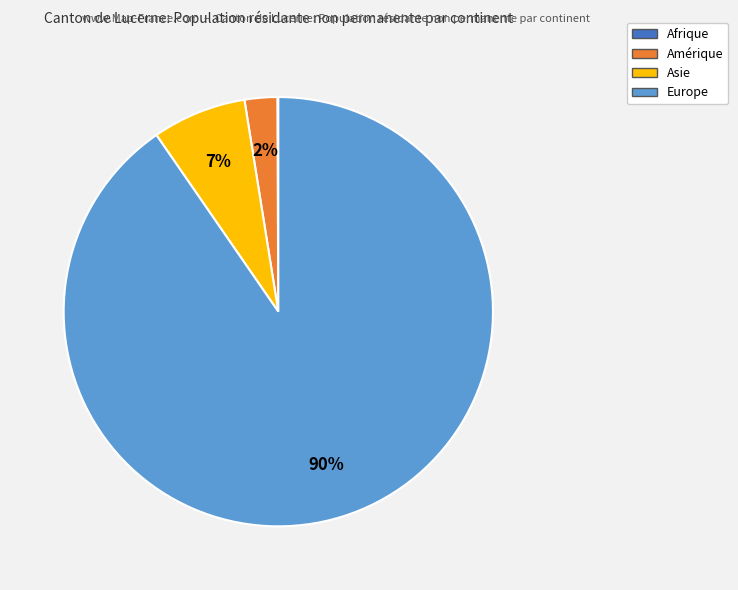

Combined, do Amérique and Asie account for over 50%?

No